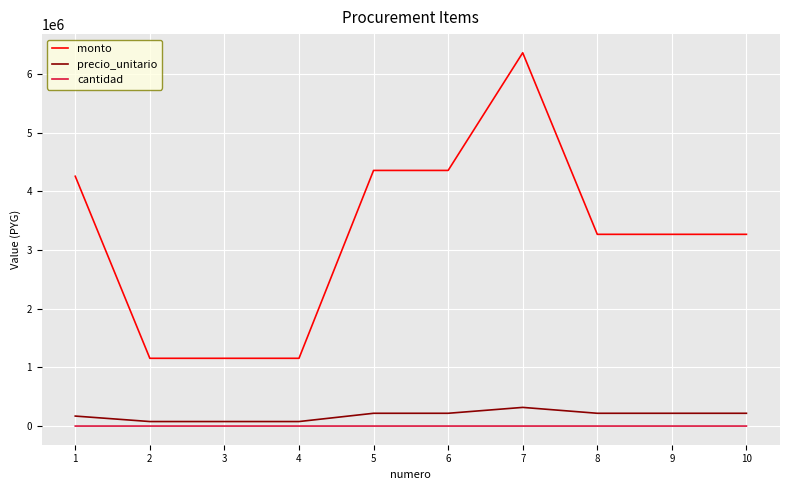

At which category is the sum across all series the highest?

7